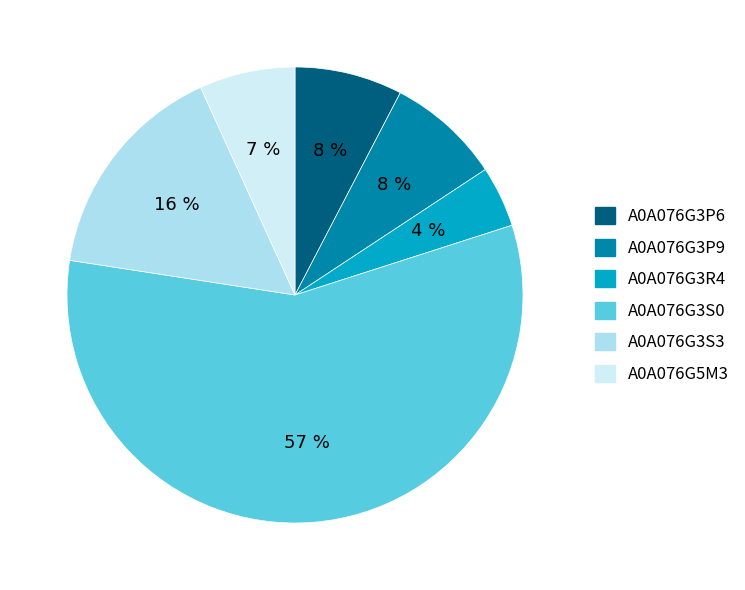

Which category accounts for the majority?

A0A076G3S0